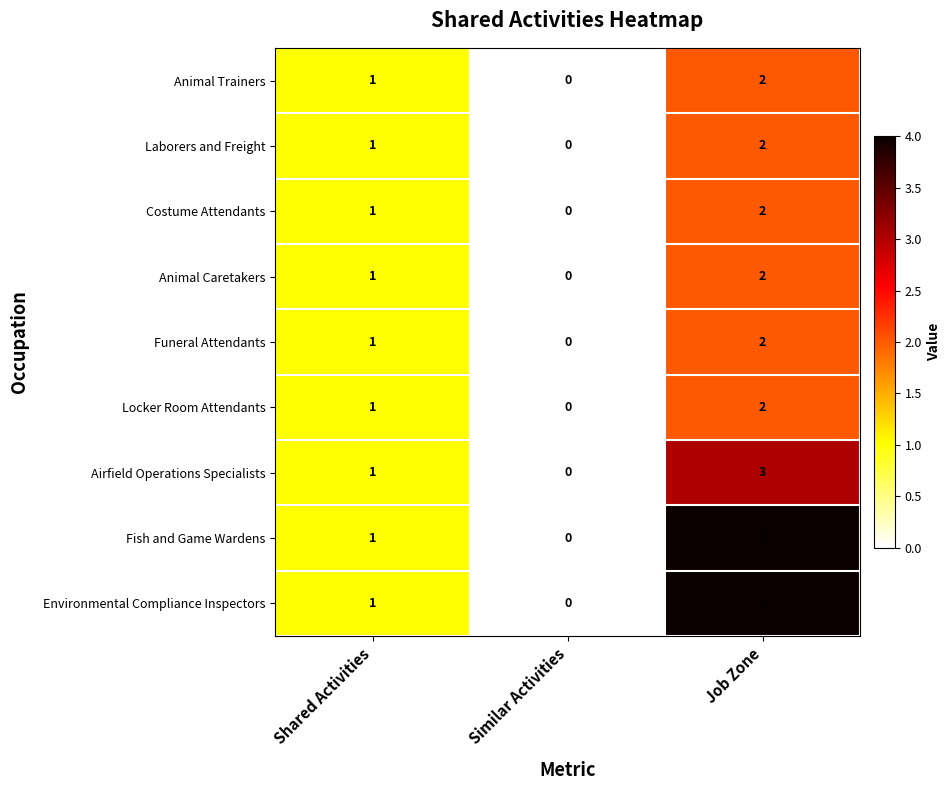

Rank the categories by Fish and Game Wardens value from lowest to highest.

Similar Activities, Shared Activities, Job Zone